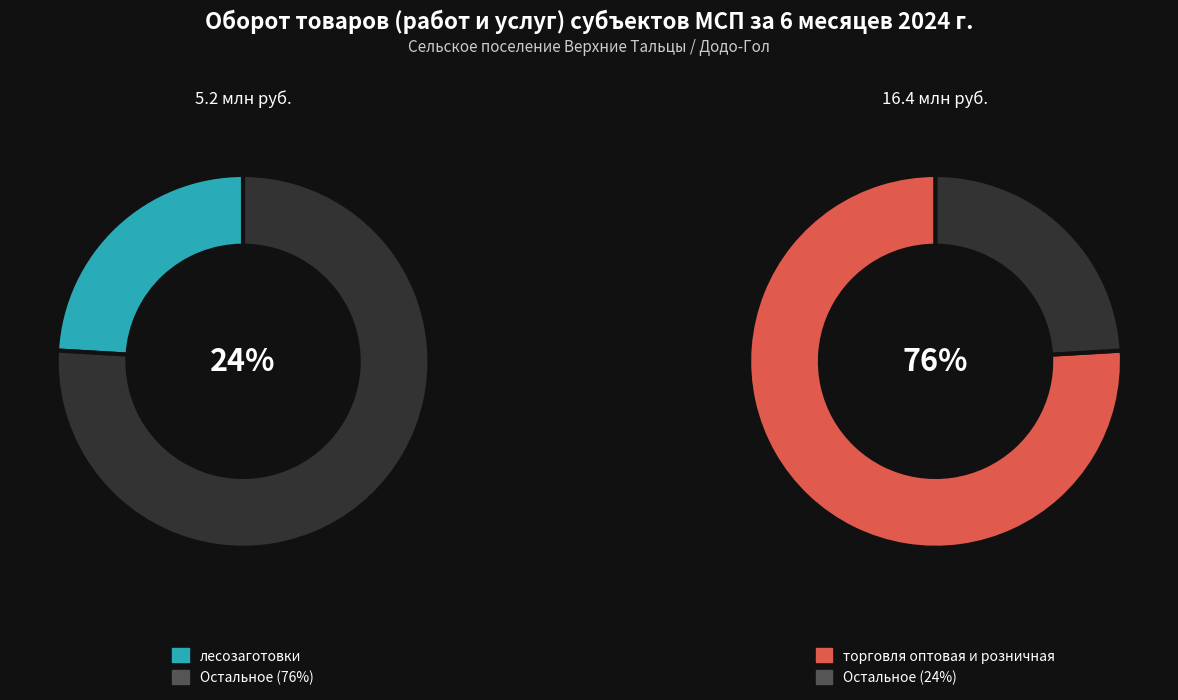

How many segments does this pie chart have?

2